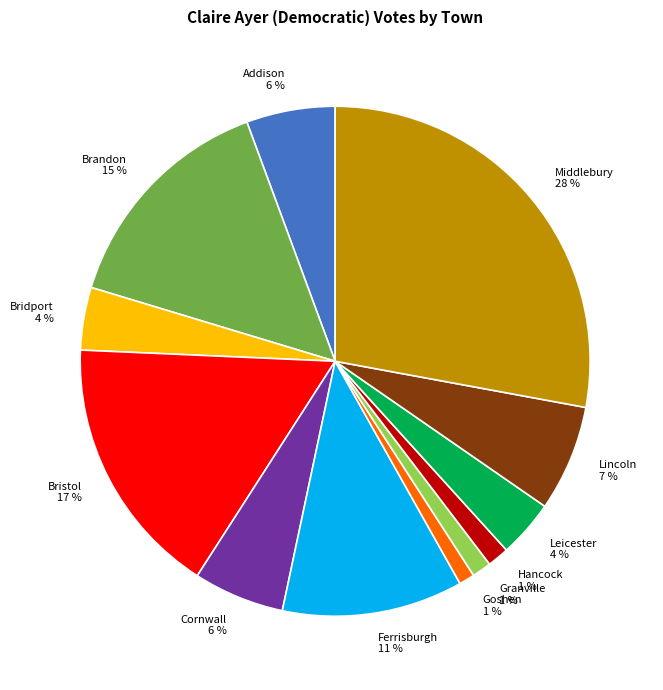

How many segments does this pie chart have?

12